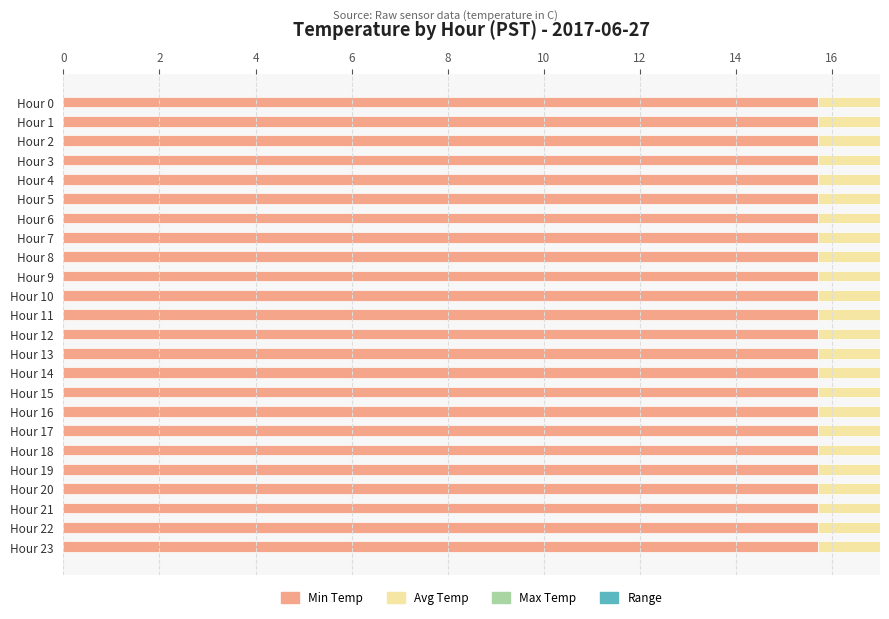

What is the average value of the Avg Temp series?

15.9